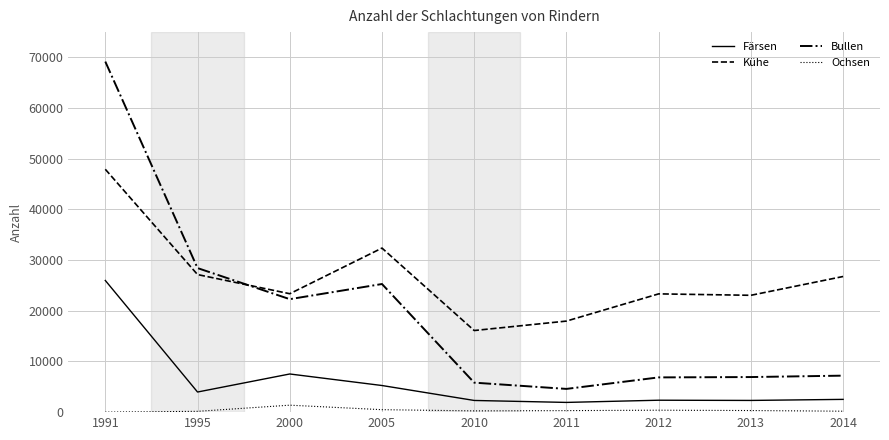

How many times do Kühe and Bullen cross each other?

1